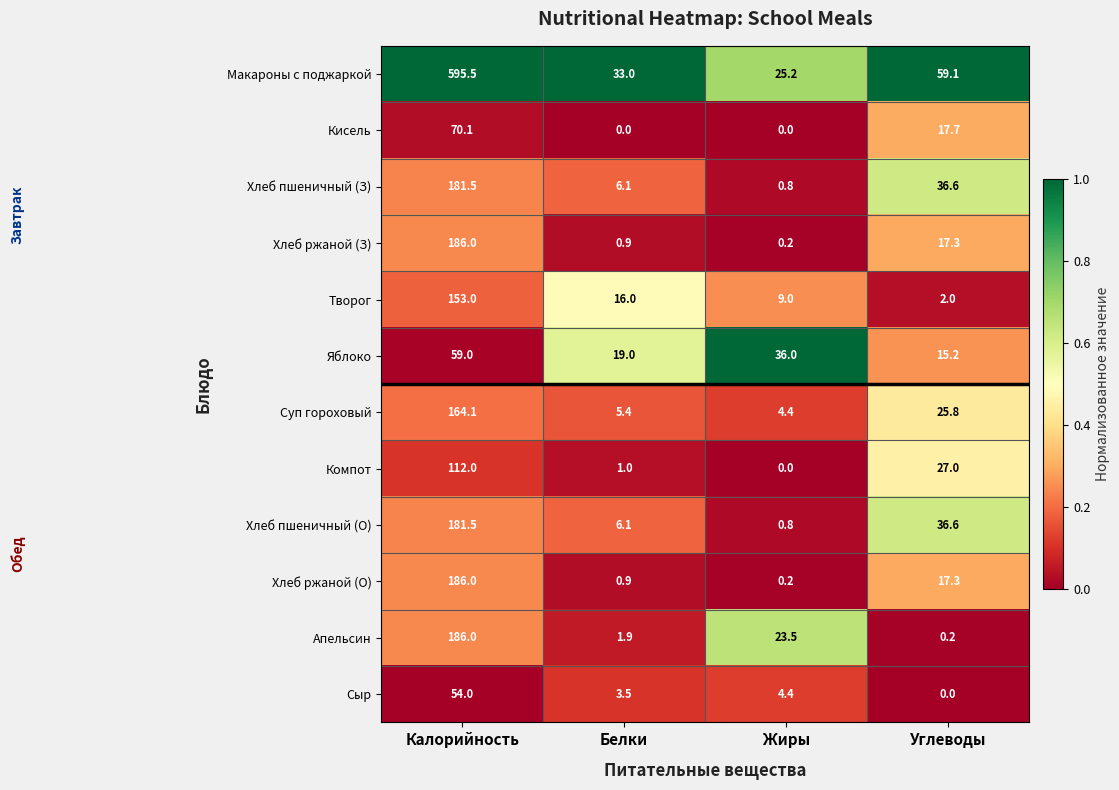

The value of Кисель at Белки is 0.0. True or false?

True